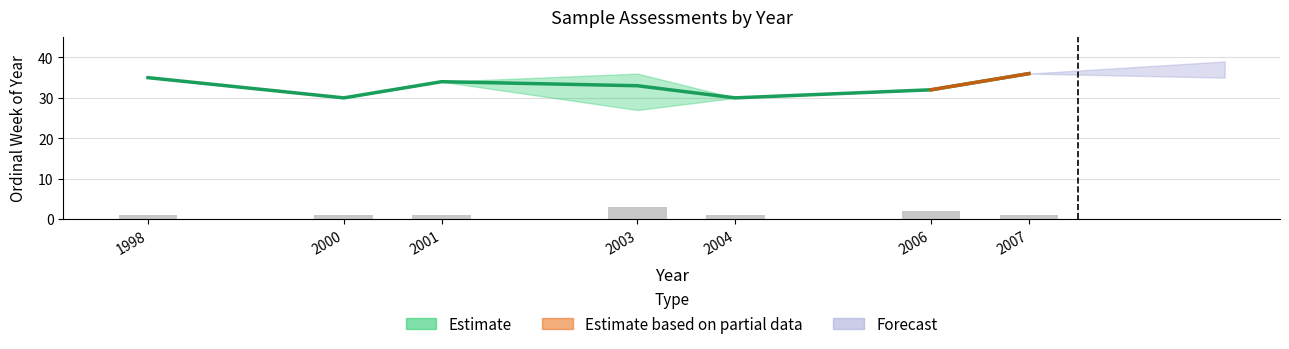

Rank the series at 1998 from lowest to highest value.

Sample count, Estimate mean